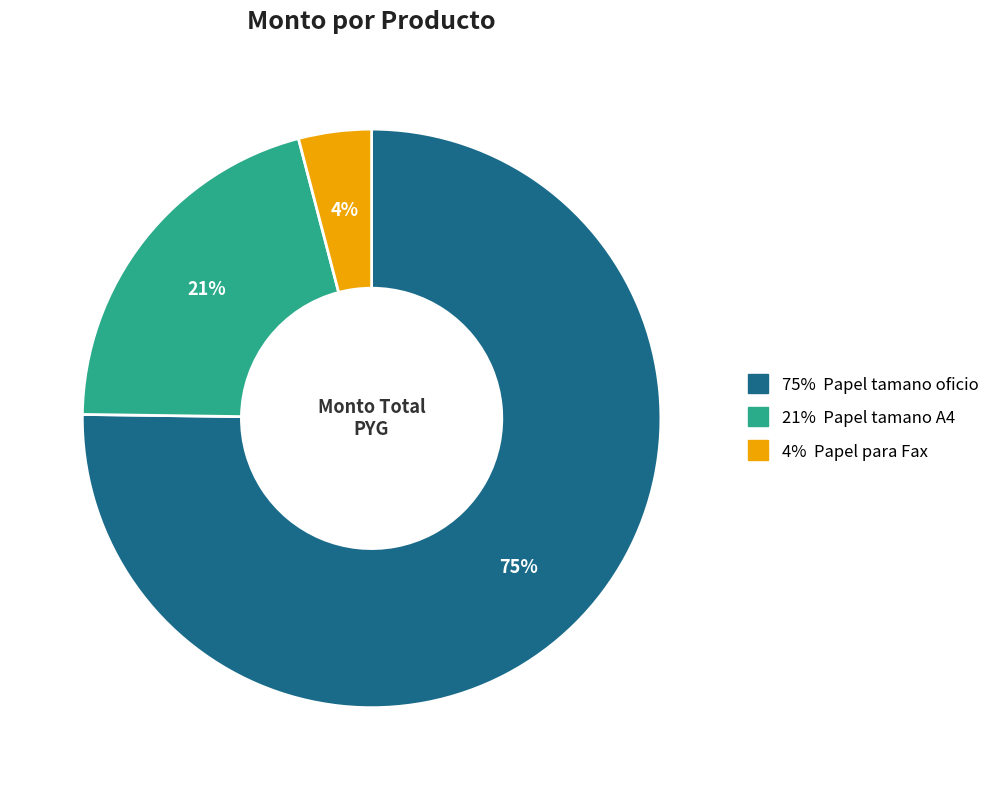

Is there a majority slice in this chart?

Yes